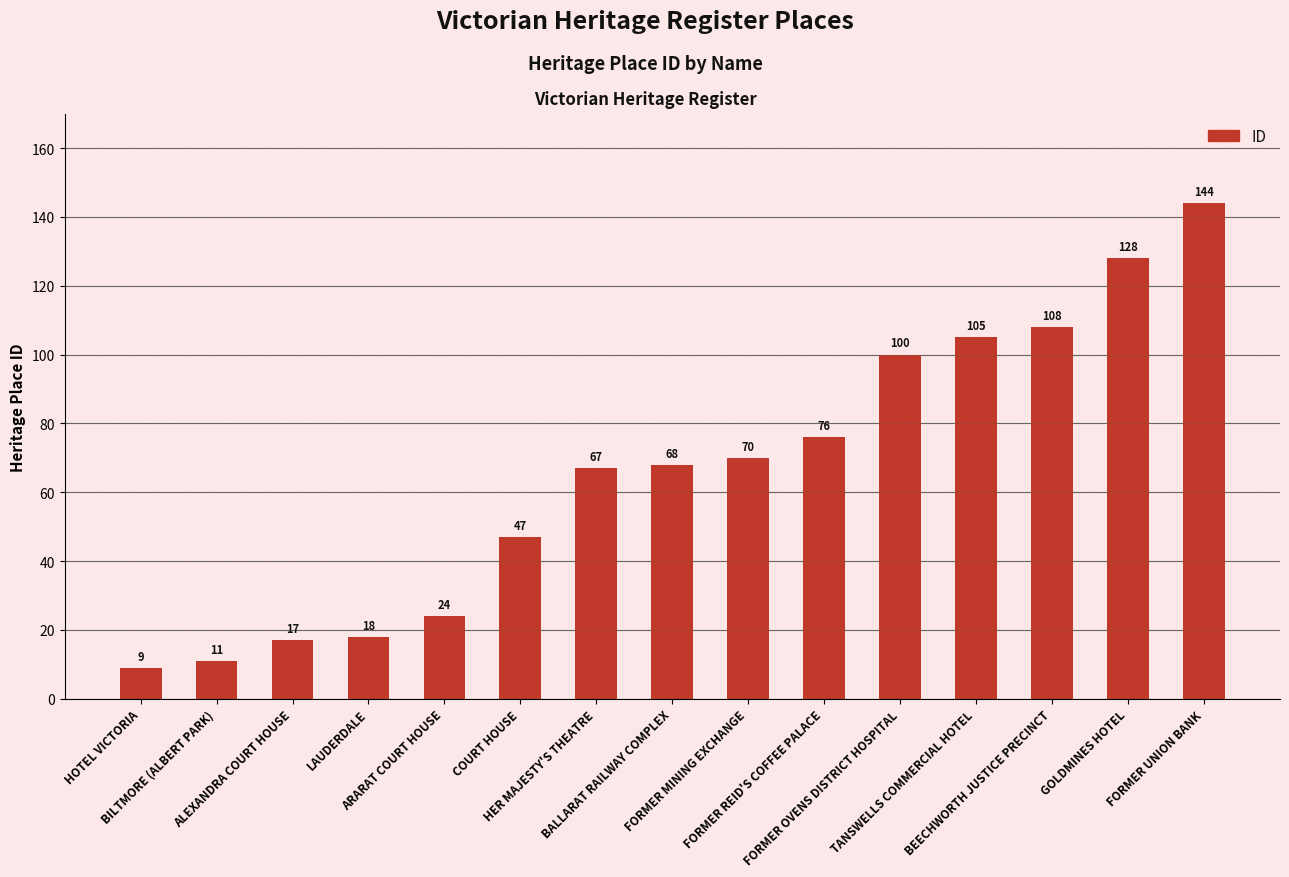

Is it true that the value at GOLDMINES HOTEL is 31?

False